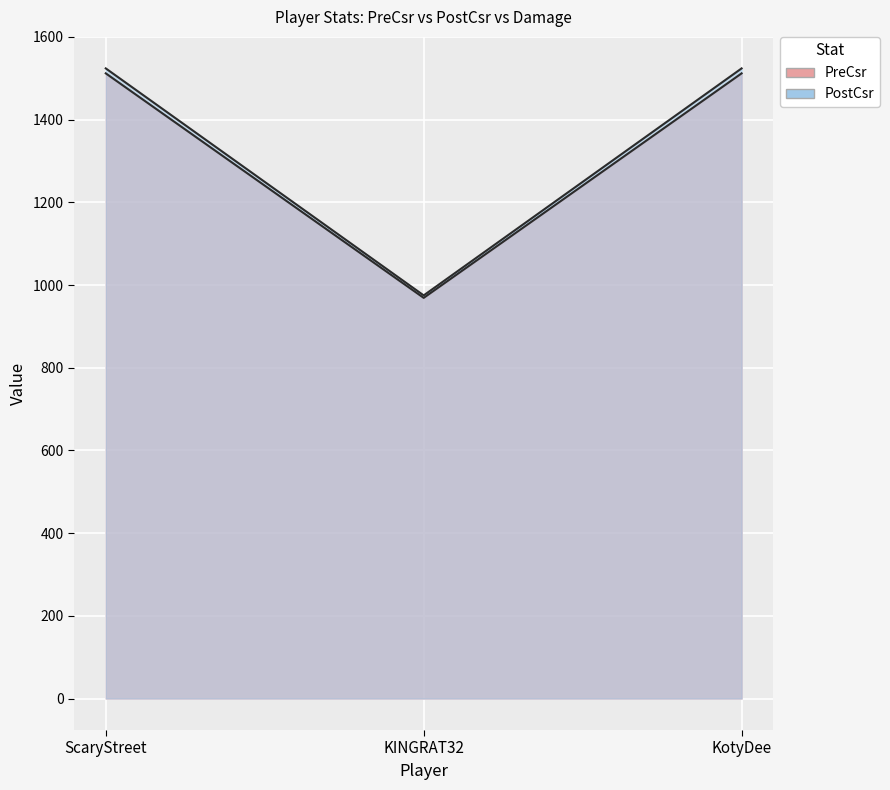

At which label is PostCsr closest to 1249?

KINGRAT32